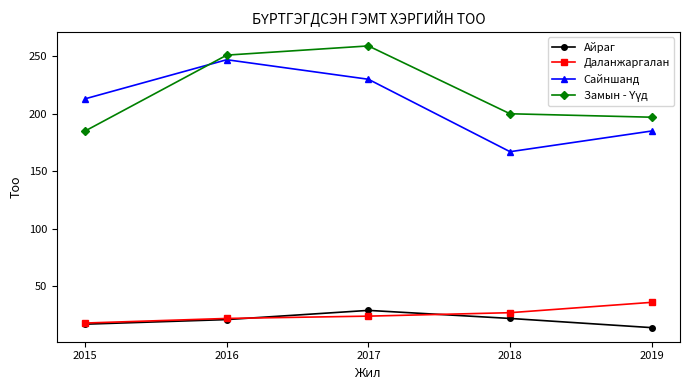

What is the lowest value of the Сайншанд series?

167